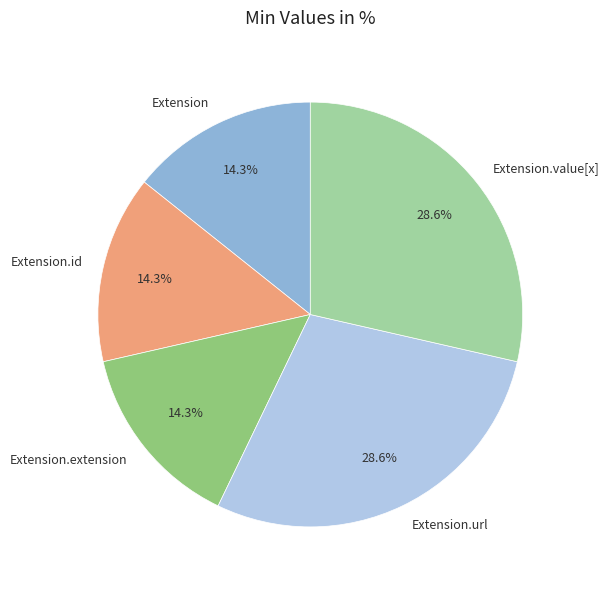

How much of the chart is everything except Extension.id?

85.7%